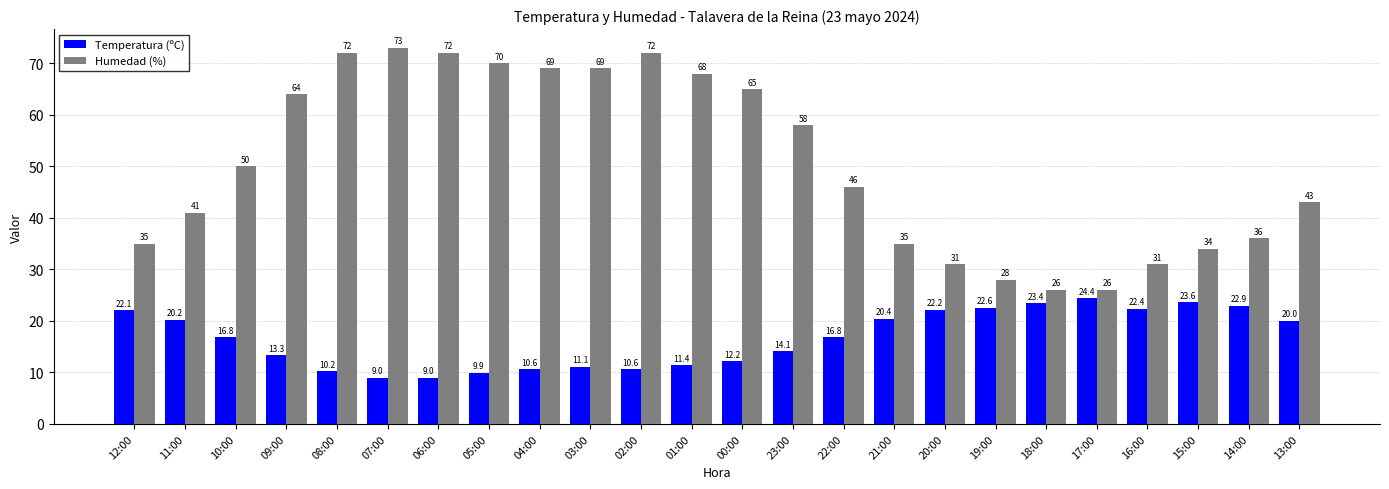

At which label is Humedad (%) closest to 49?

10:00